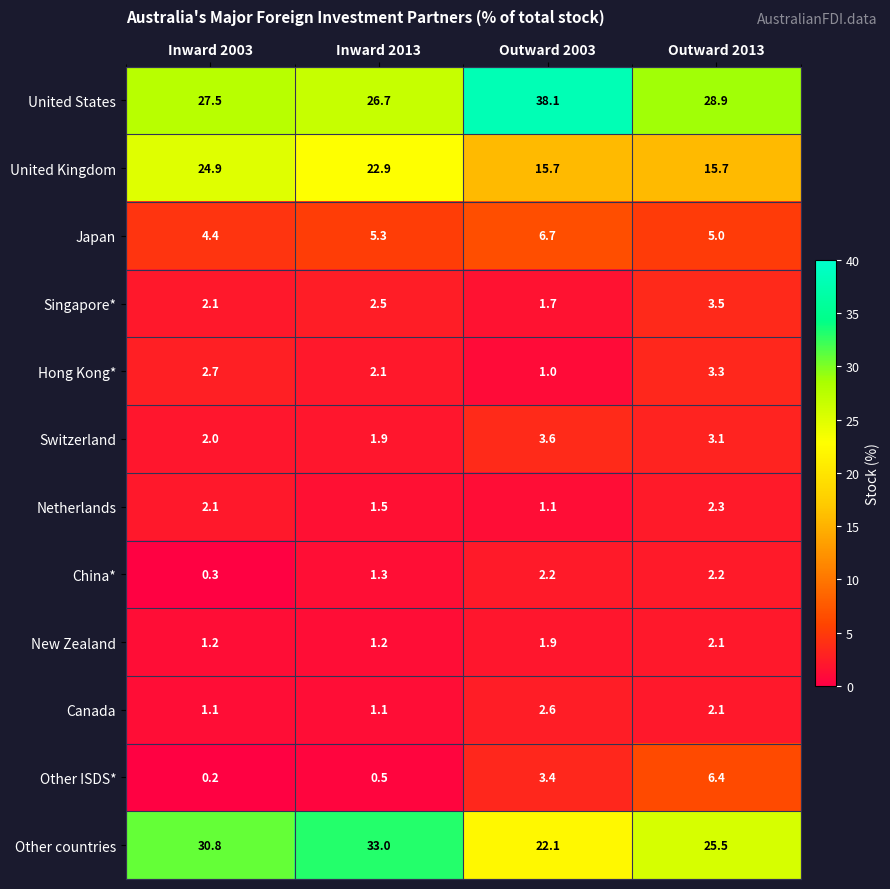

Which series changed the most between Outward 2003 and Outward 2013?

United States